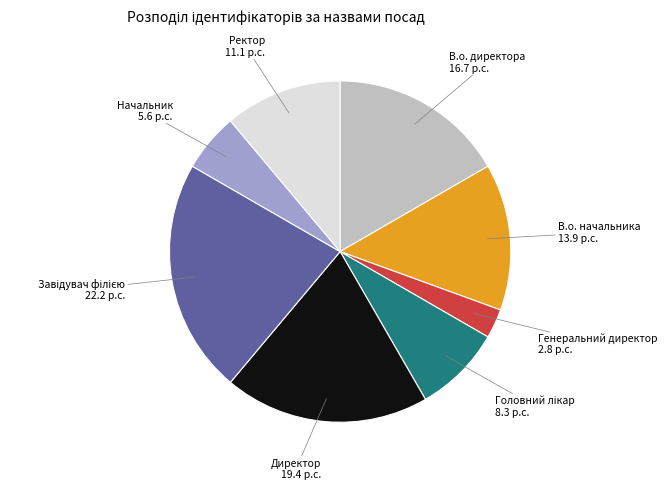

Is there any slice that represents more than half of the pie?

No